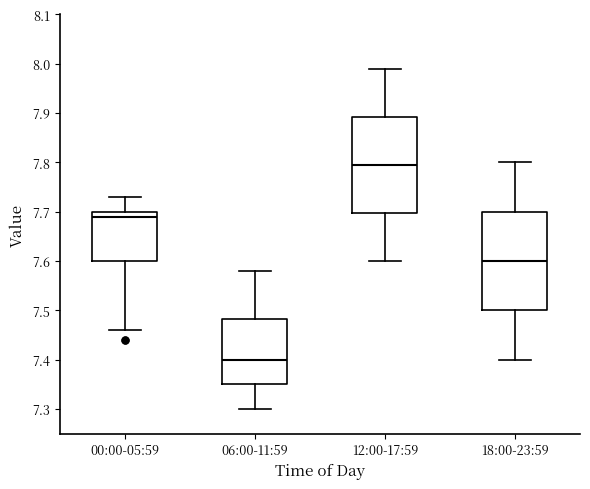

Which box has the highest median line?

12:00-17:59